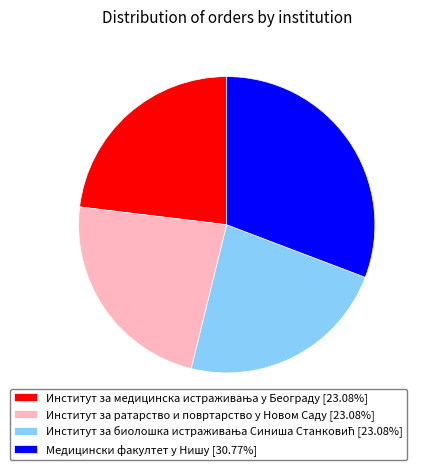

Is there a majority slice in this chart?

No